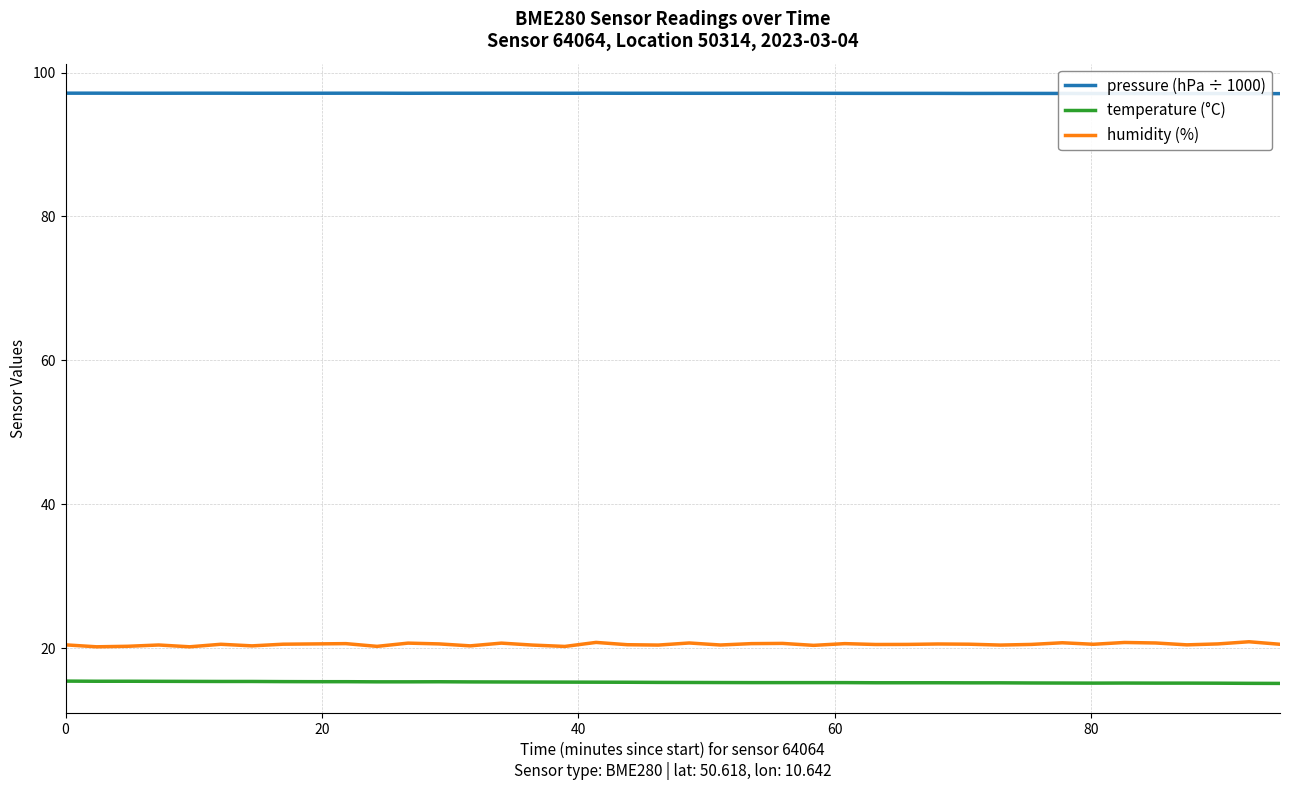

Which series has the widest spread of values?

humidity (%)